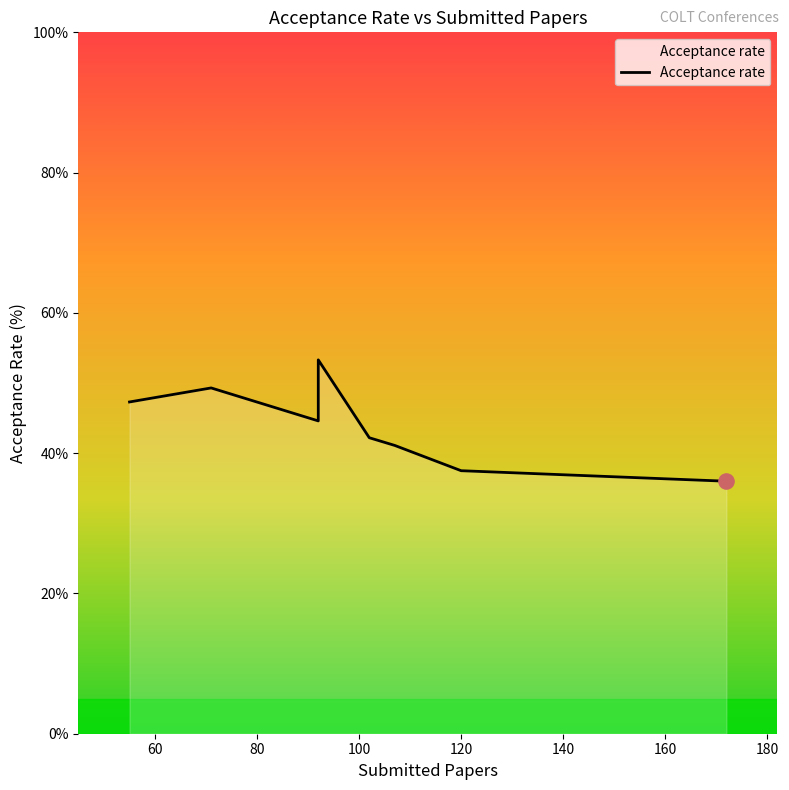

Between 120 and 140, which is larger?

120